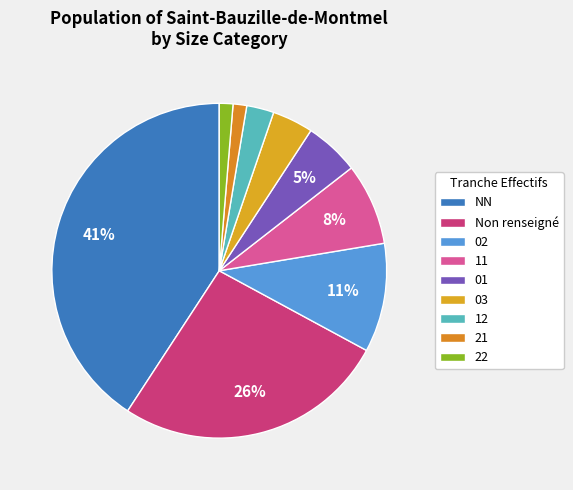

How many slices are in this pie chart?

9